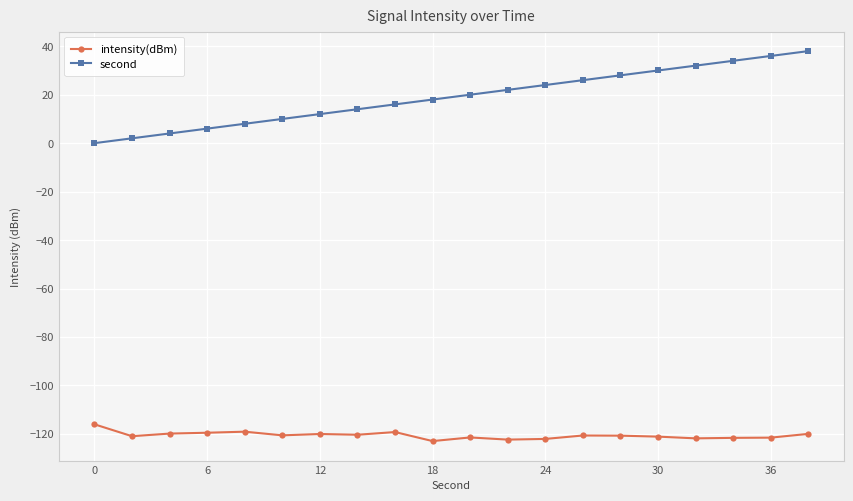

True or false: intensity(dBm) has more than 1 interior local peaks.

True